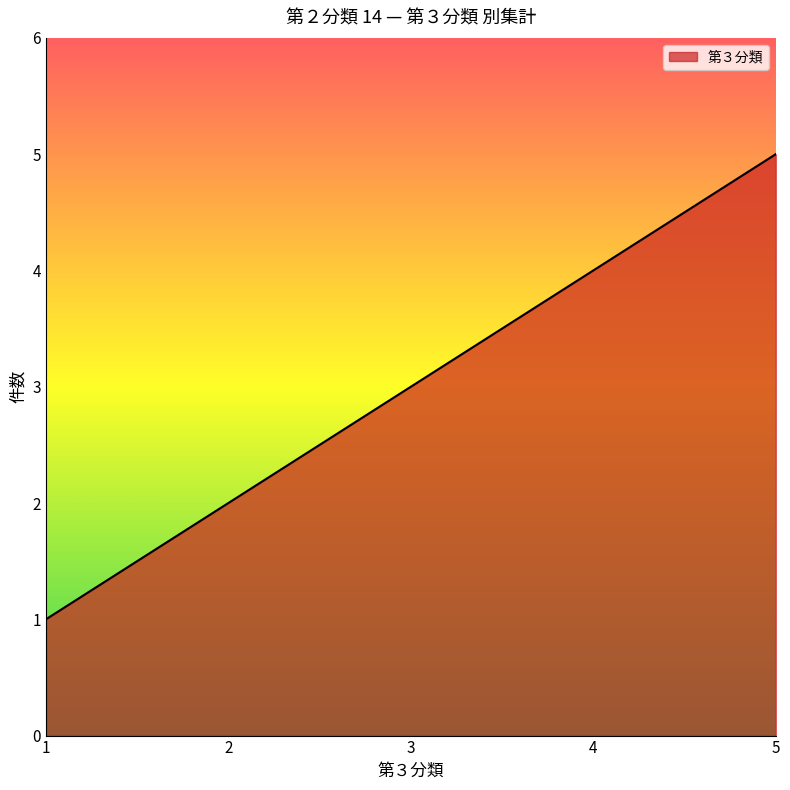

Rank the categories by value from highest to lowest.

5, 4, 3, 2, 1